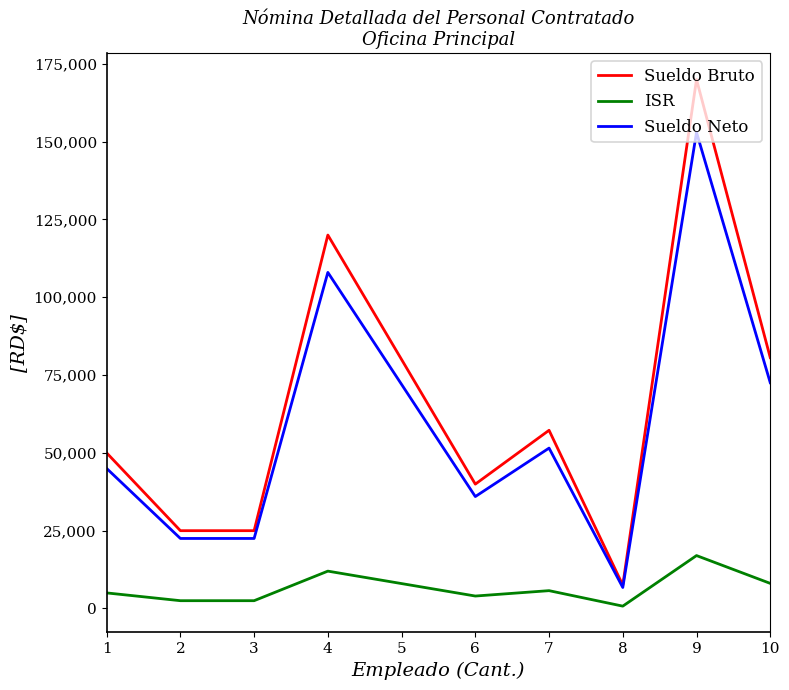

True or false: Sueldo Bruto has more than 2 interior local peaks.

True